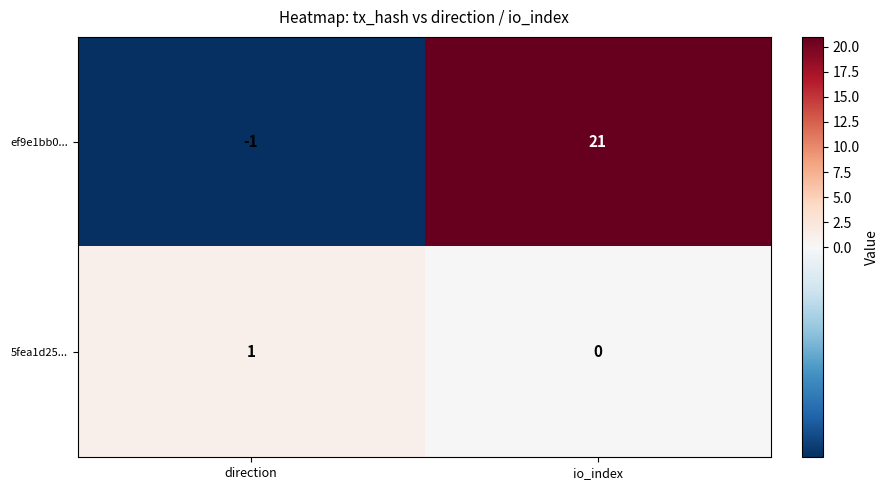

Which series has the widest spread of values?

ef9e1bb0...